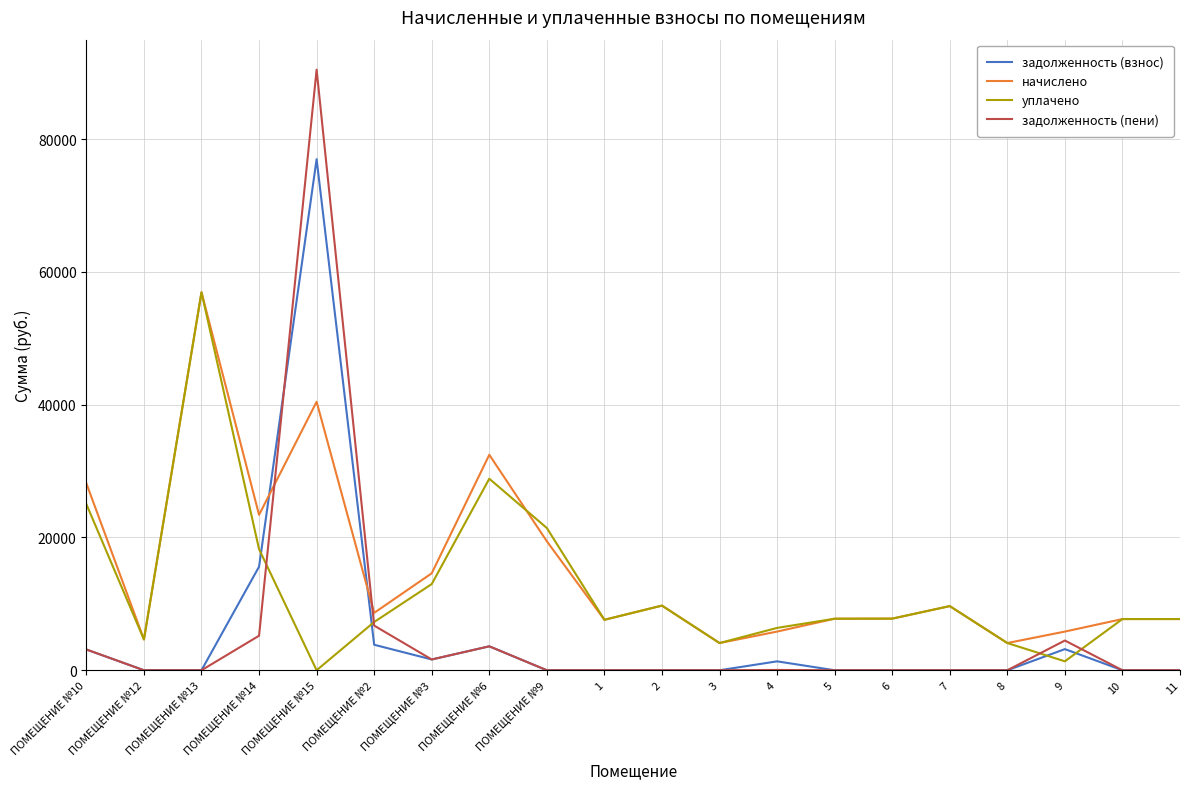

What is the greatest value displayed?

90451.7